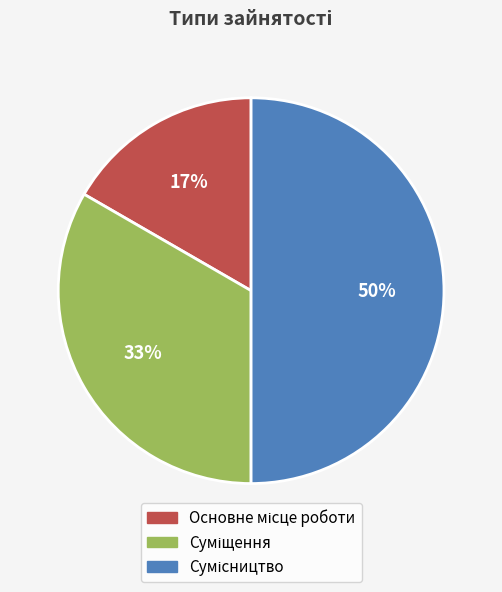

To the nearest percent, what is the difference between the largest and smallest slice percentages?

33%